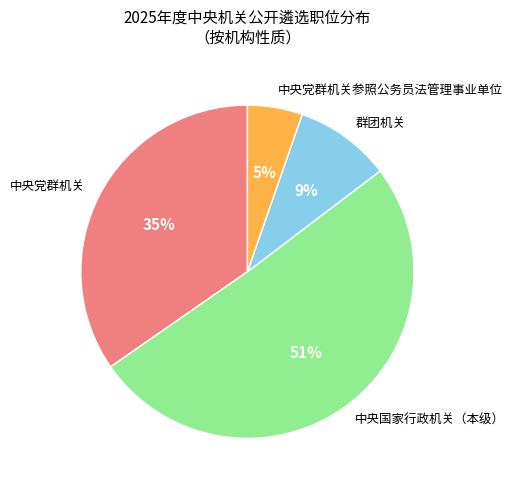

What is the ratio of the value at 群团机关 to the value at 中央党群机关?

0.3